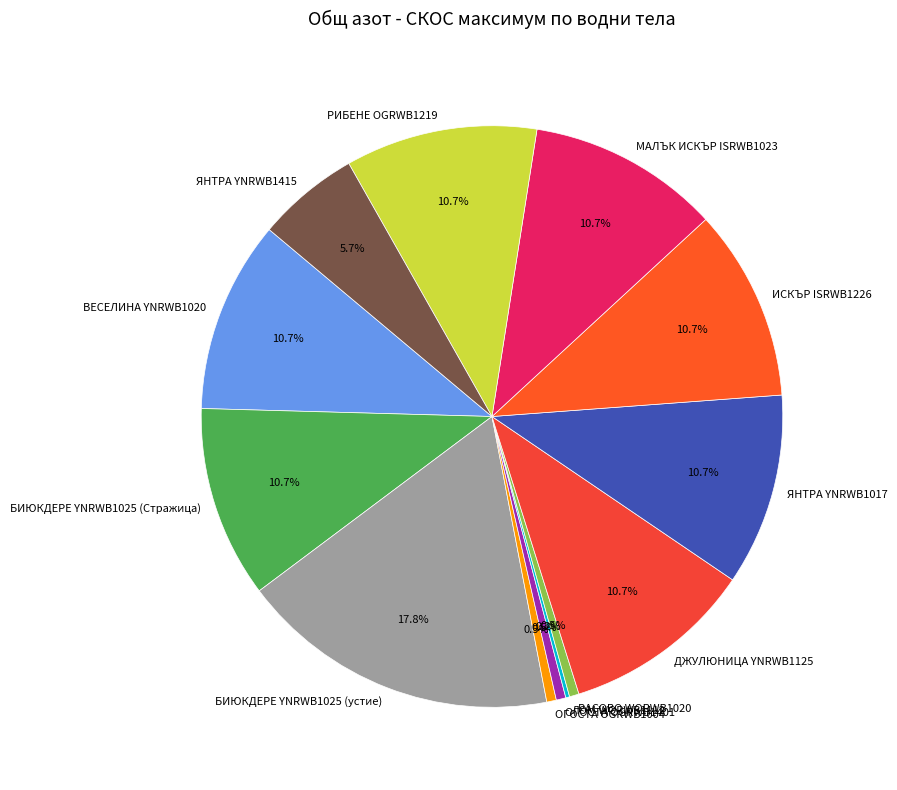

Which slice is the largest?

БИЮКДЕРЕ YNRWB1025 (устие)